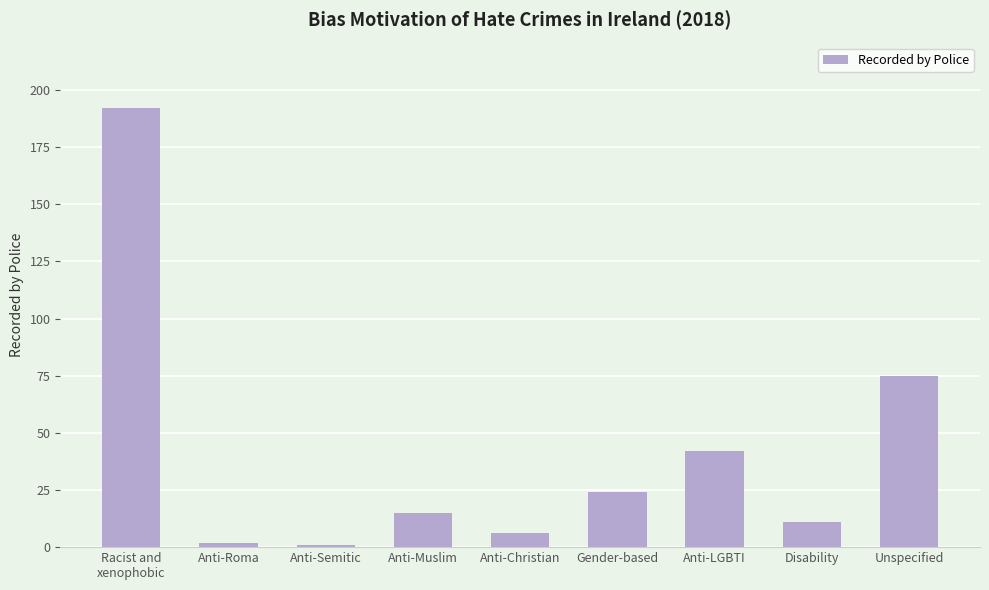

What is the difference between the second highest and second lowest values?

73